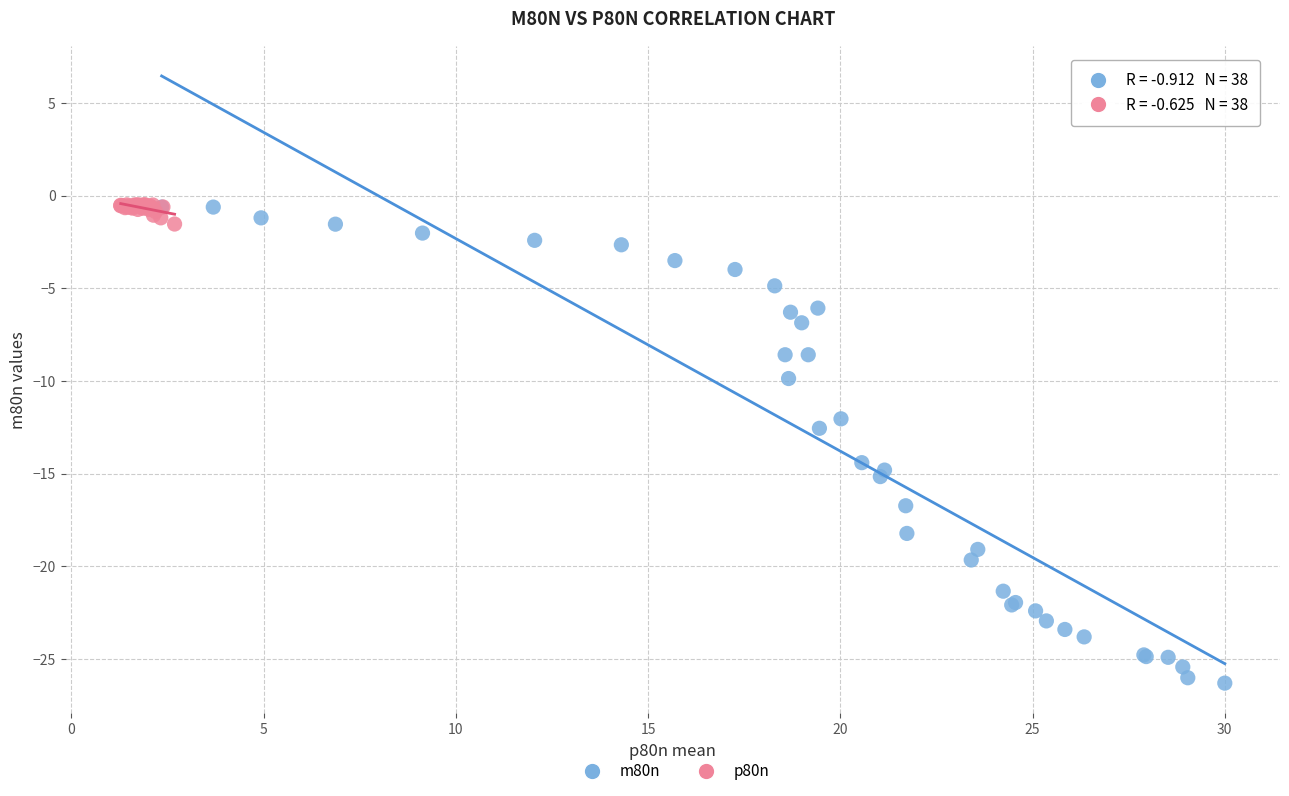

Which series has the widest spread of Y values?

m80n